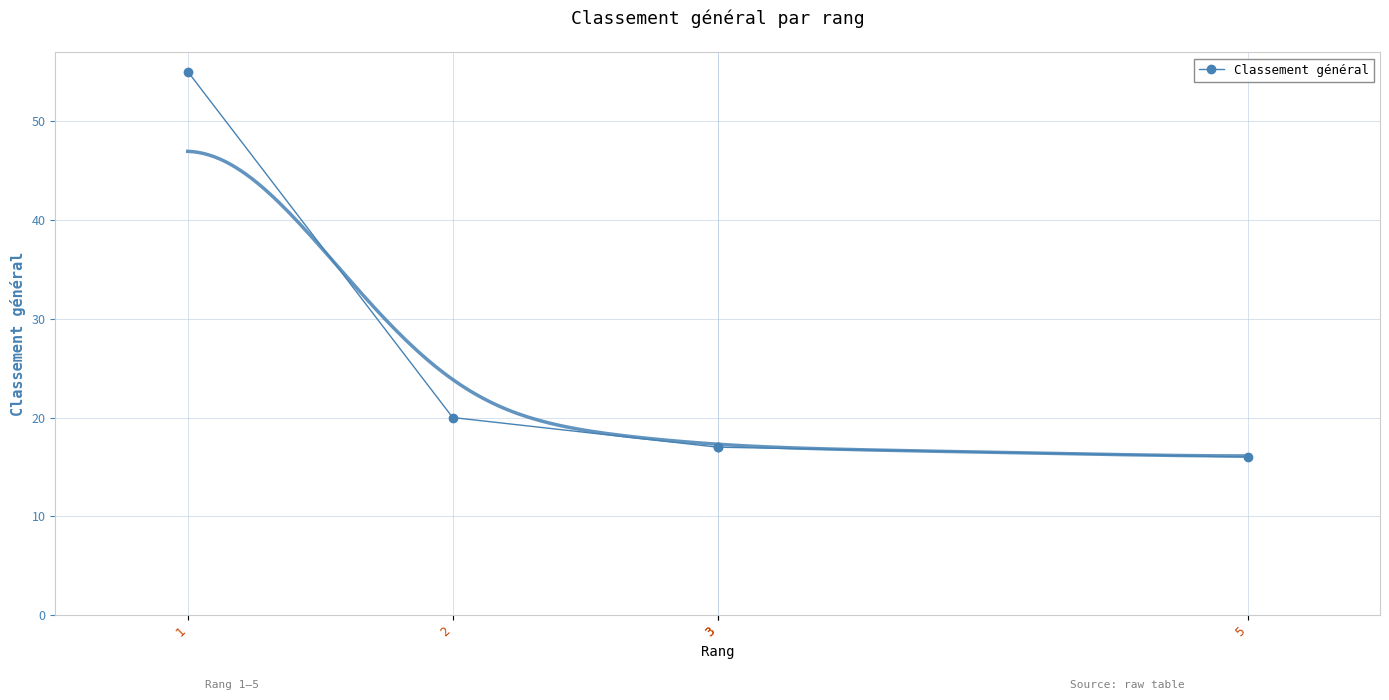

Between 2 and 5, which is larger?

2